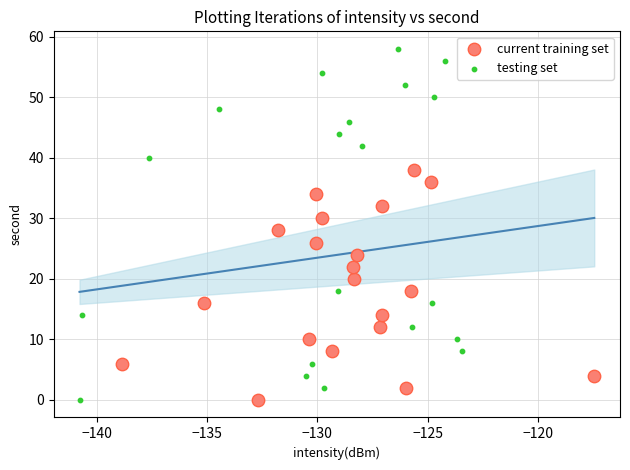

Which series has the widest spread of Y values?

testing set